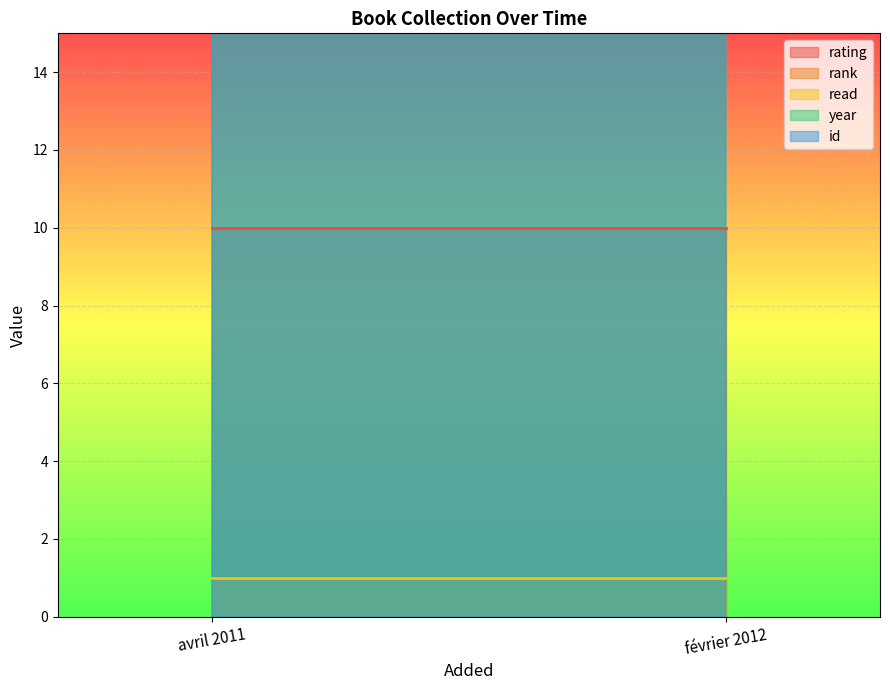

Reading left to right, extract all data points from this chart.

rating: avril 2011=10	février 2012=10
rank: avril 2011=1	février 2012=1
read: avril 2011=1	février 2012=1
year: avril 2011=2011	février 2012=2012
id: avril 2011=805	février 2012=688